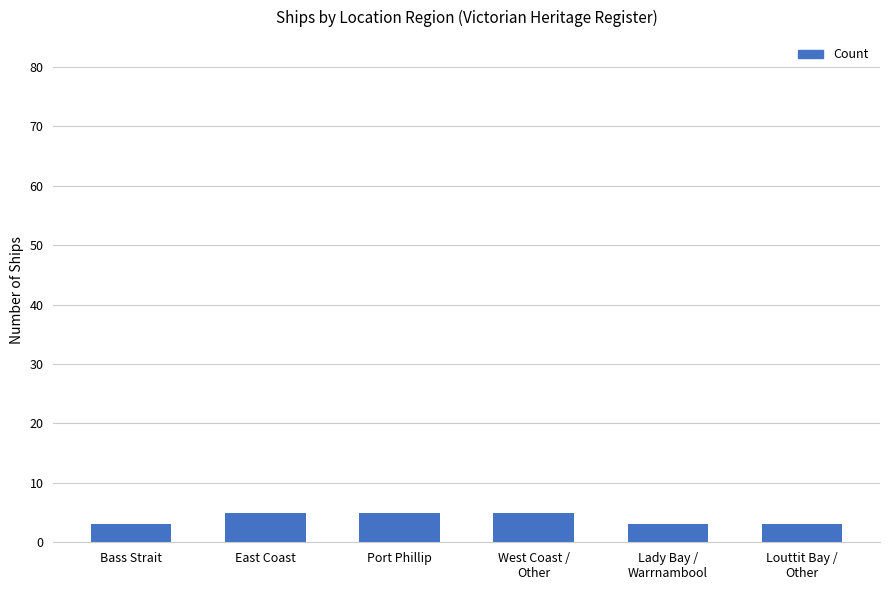

Count the number of data series in this chart.

1